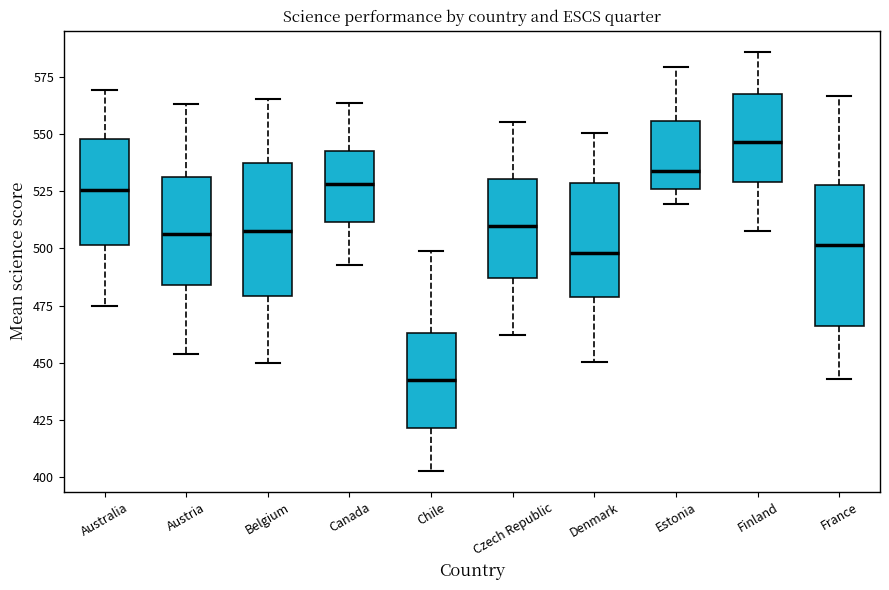

Reading left to right, transcribe this box plot: for each box, give where its median line is, the range the box spans, and where its two whiskers end, as read against the y-axis. The values are not printed on the chart, so give them approximately, as read against the axis.

Australia: median 525, box 500 to 550, whiskers 475 to 570
Austria: median 505, box 485 to 530, whiskers 455 to 565
Belgium: median 505, box 480 to 535, whiskers 450 to 565
Canada: median 530, box 510 to 545, whiskers 495 to 565
Chile: median 440, box 420 to 465, whiskers 405 to 500
Czech Republic: median 510, box 485 to 530, whiskers 460 to 555
Denmark: median 500, box 480 to 530, whiskers 450 to 550
Estonia: median 535, box 525 to 555, whiskers 520 to 580
Finland: median 545, box 530 to 570, whiskers 510 to 585
France: median 500, box 465 to 530, whiskers 445 to 565